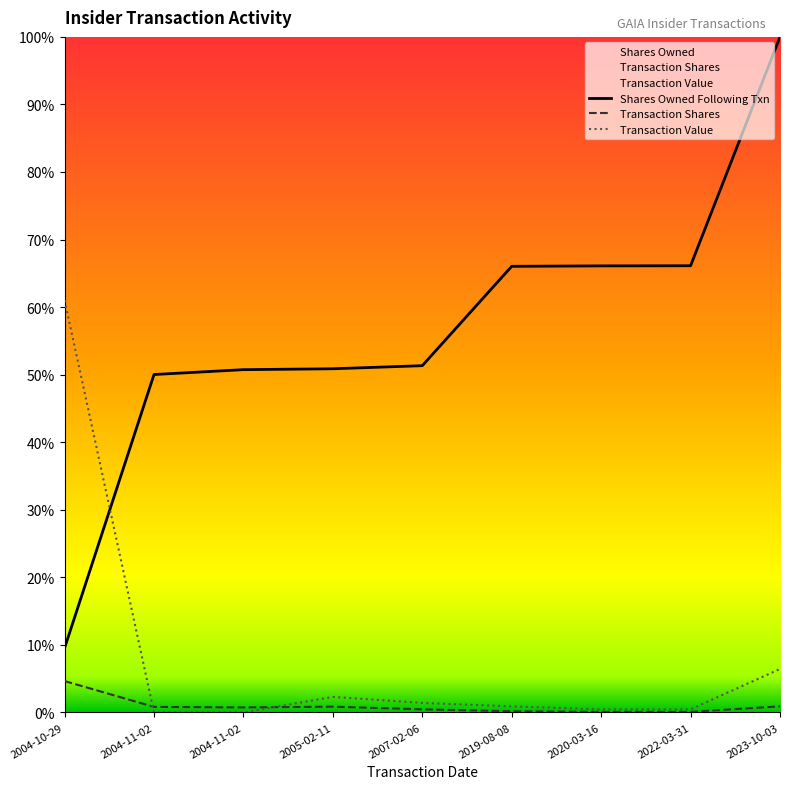

Where is the first local maximum for transactionValue?

2005-02-11